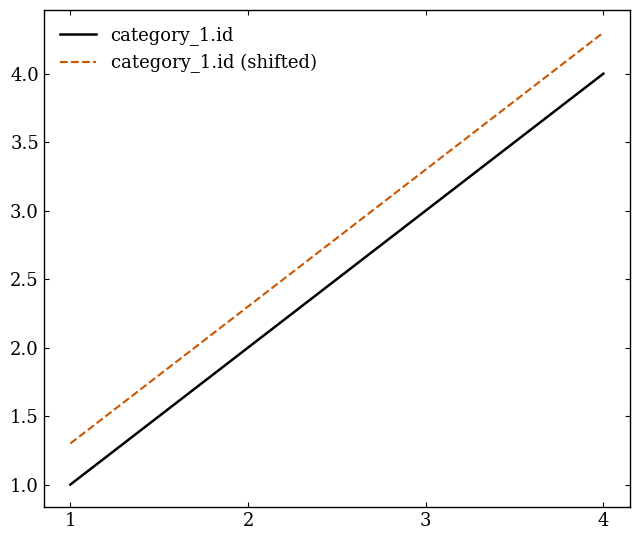

At how many categories does at least one series exceed 2?

3